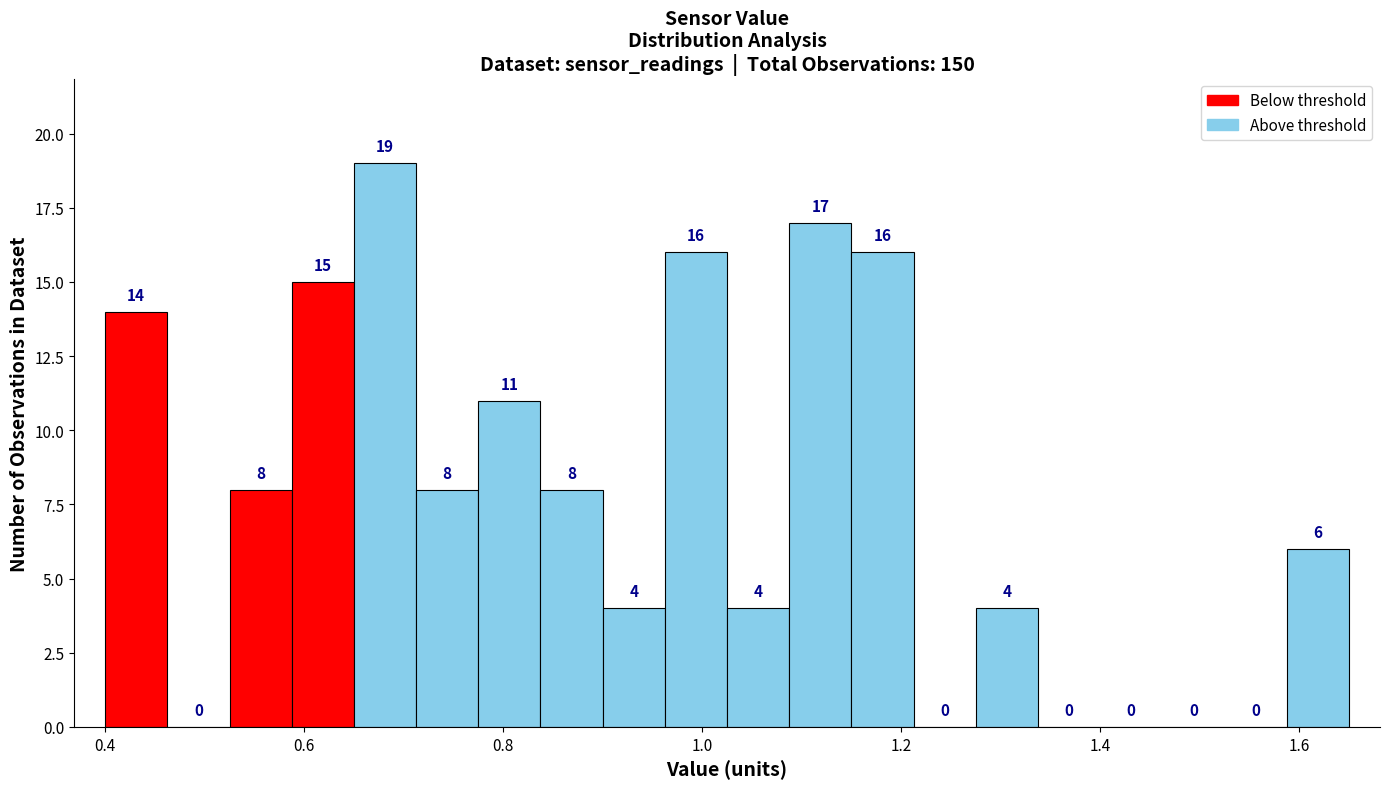

Around what value on the x-axis is the tallest bar? Give the approximate position of its centre, as read against the axis.

0.68